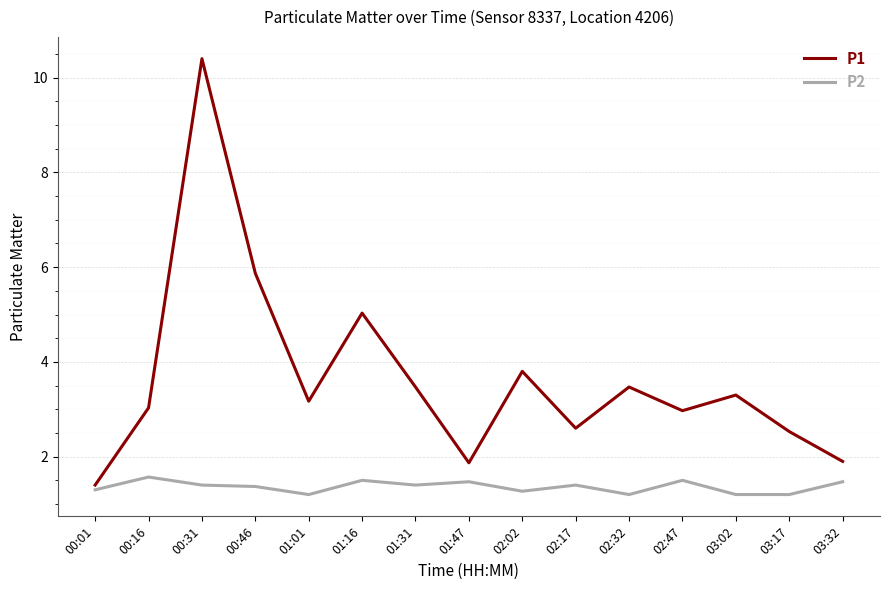

At which category is the sum across all series the highest?

00:31